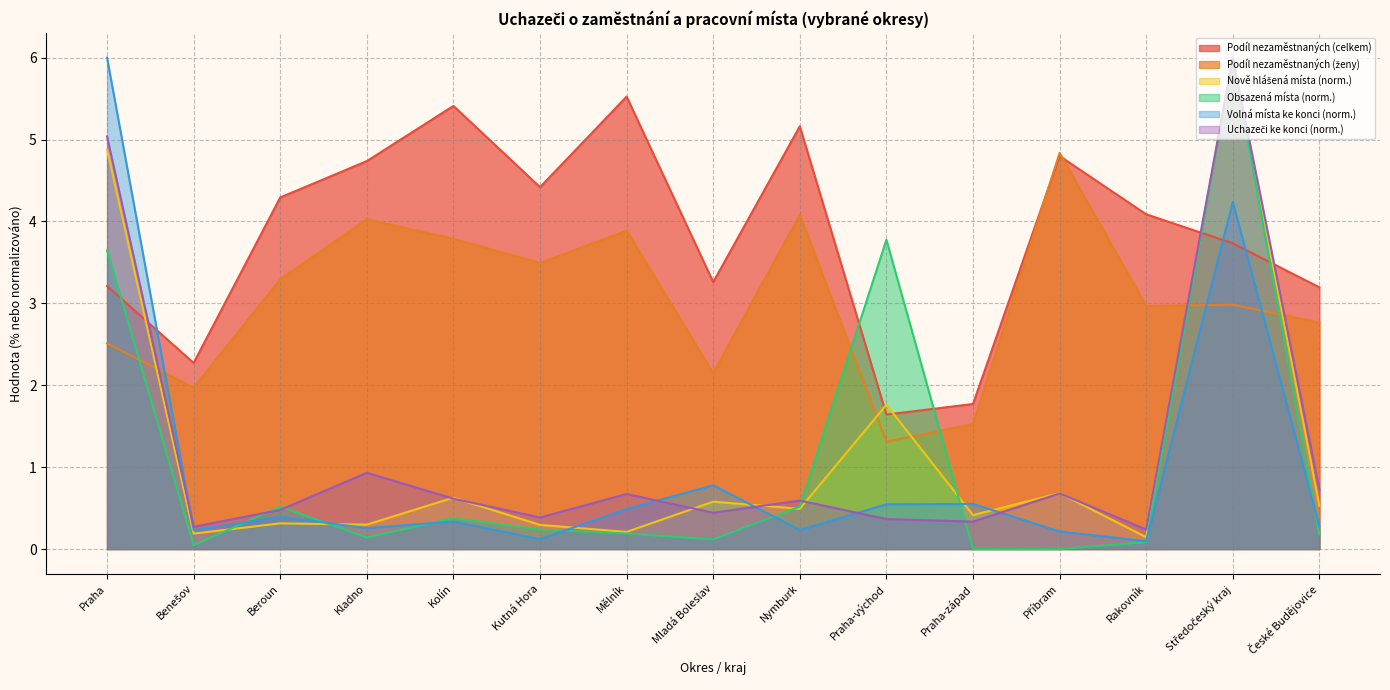

Does the chart display data point markers on the line(s)?

No